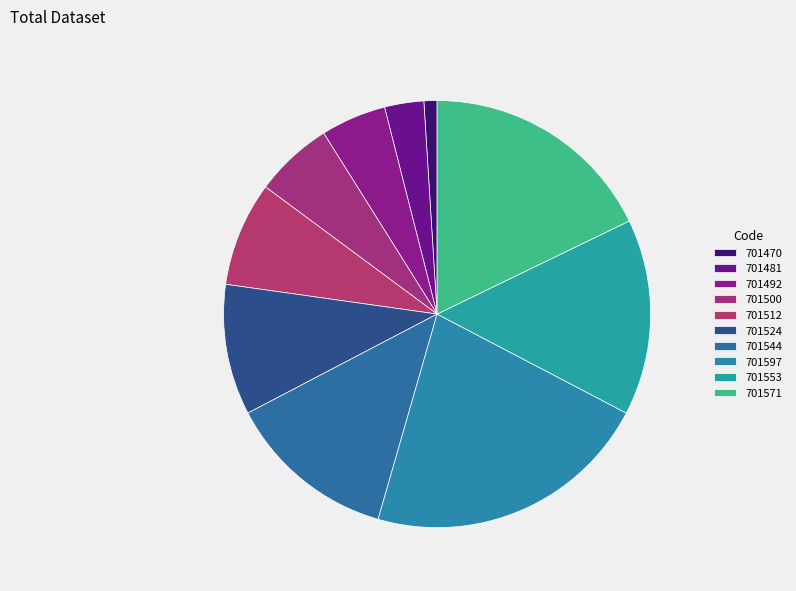

Is there a majority slice in this chart?

No